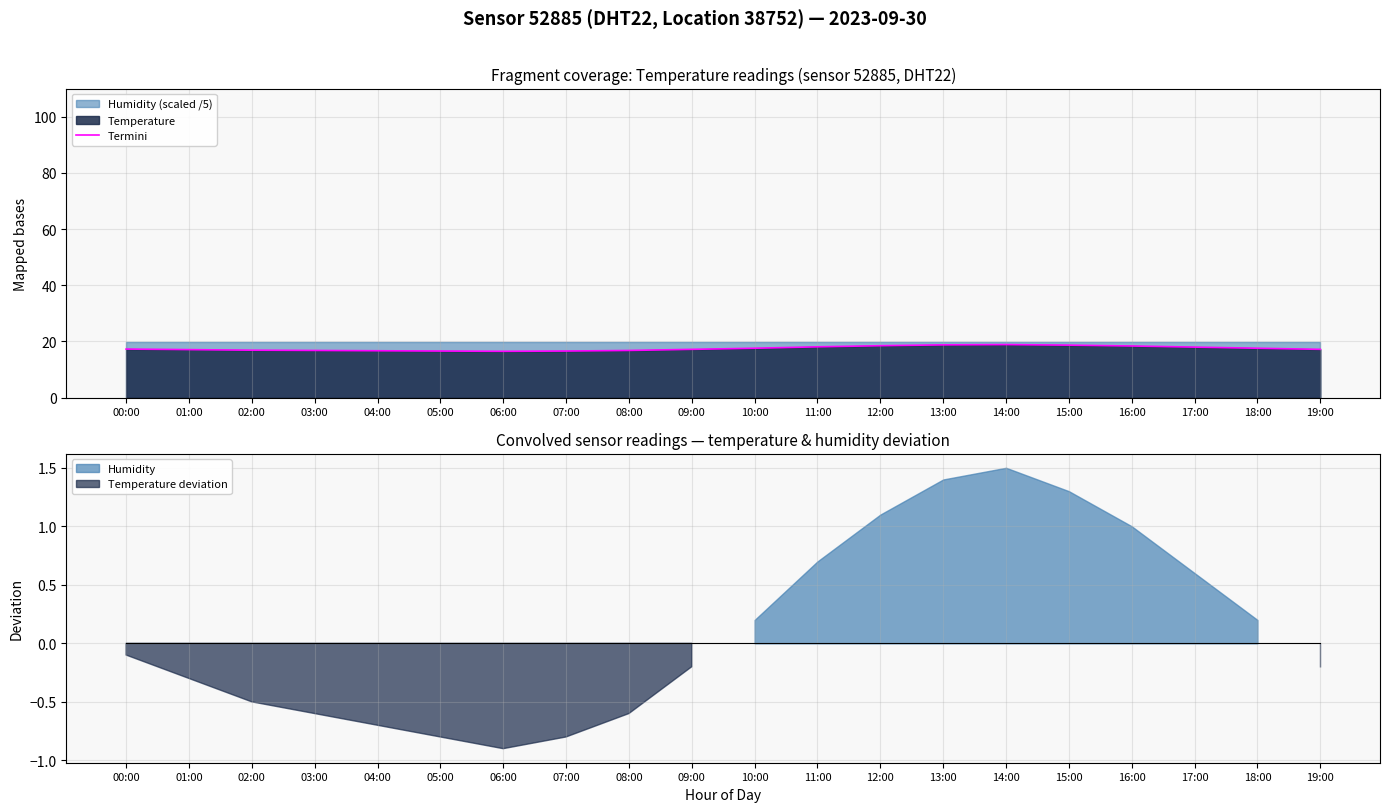

Approximately how many times larger is the value at 14:00 compared to 12:00?

1.0